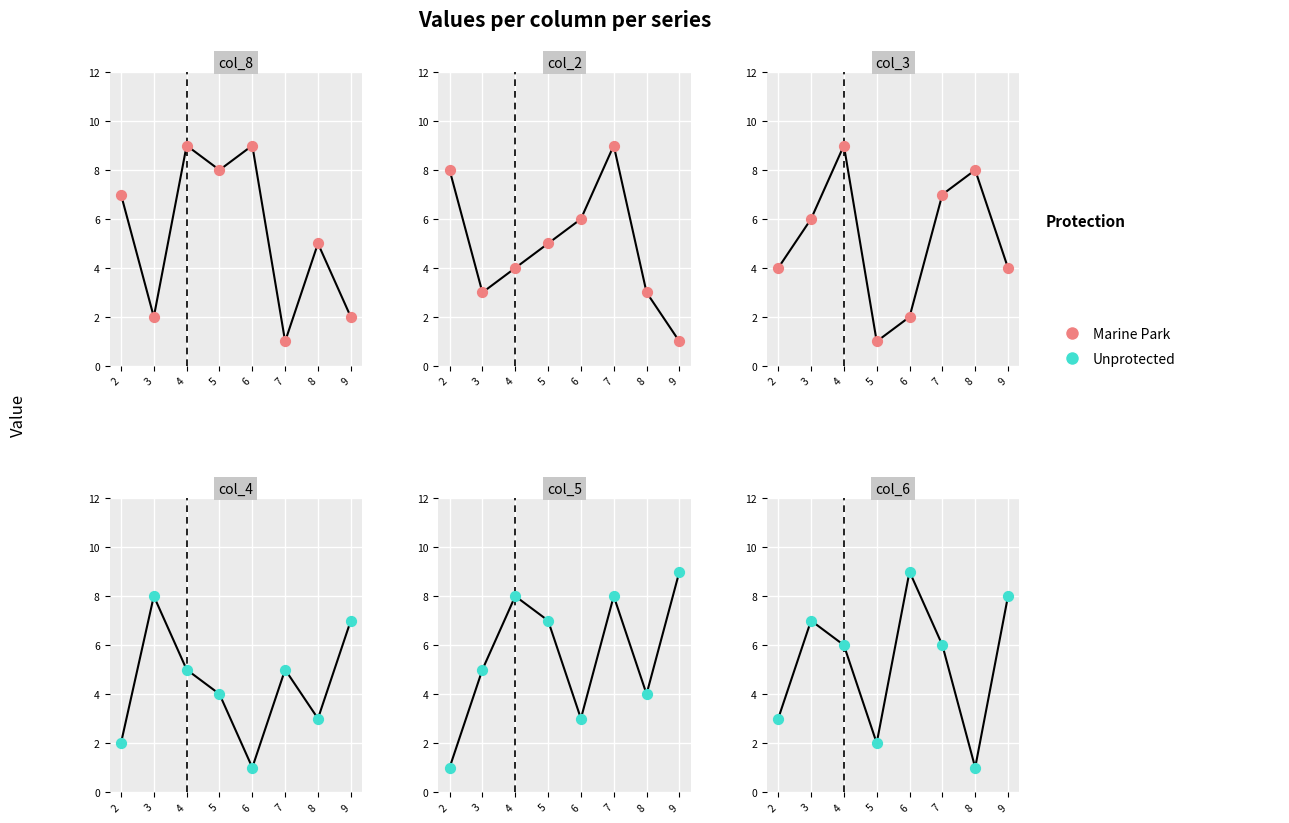

What are all the series names shown in the legend?

Marine Park, Unprotected